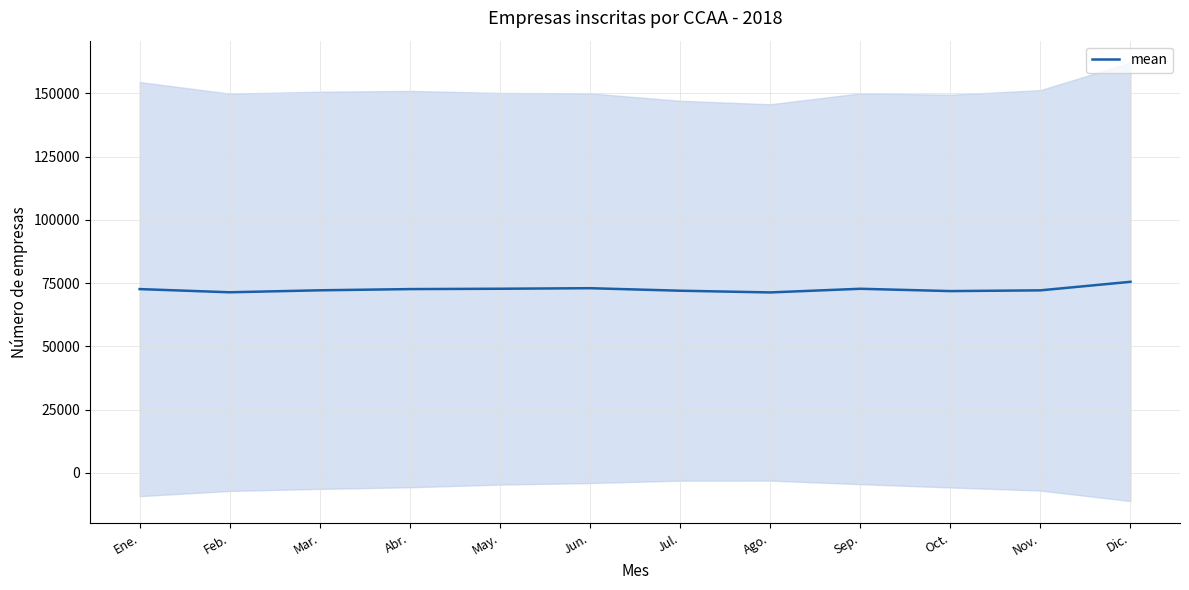

True or false: the data shows 72174.5 at Mar..

True